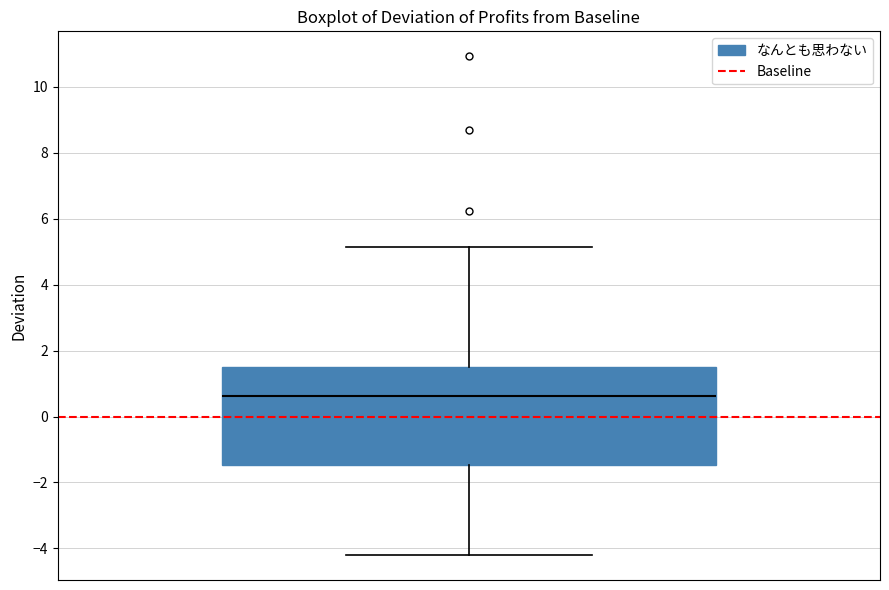

Read this box plot against the y-axis: the position of the median line, the range covered by the box, and the ends of both whiskers. The values are not printed on the chart, so give them approximately, as read against the axis.

median 0.6, box -1.4 to 1.6, whiskers -4.2 to 5.2